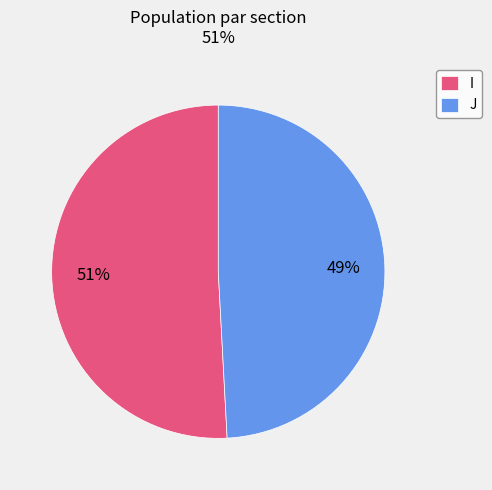

Is J the majority of the pie?

No